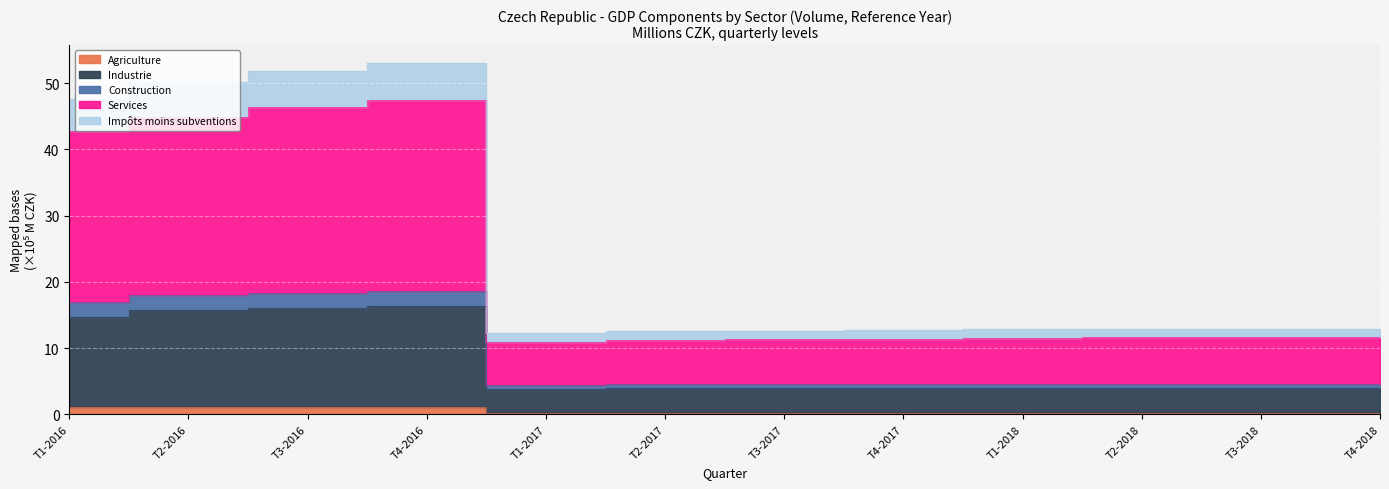

Is the value of Construction at T3-2016 greater than the value of Impôts moins subventions at T4-2018?

Yes